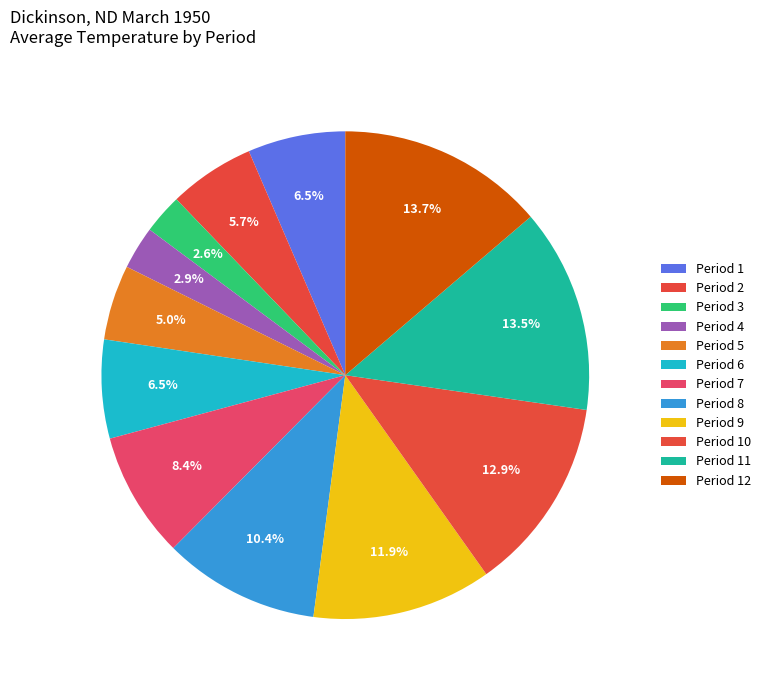

Count the number of slices in the pie.

12